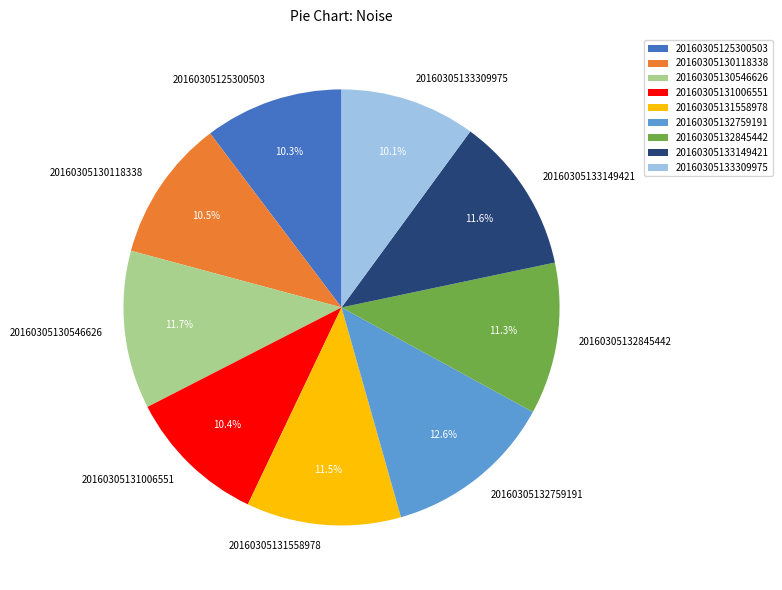

How many slices are in this pie chart?

9